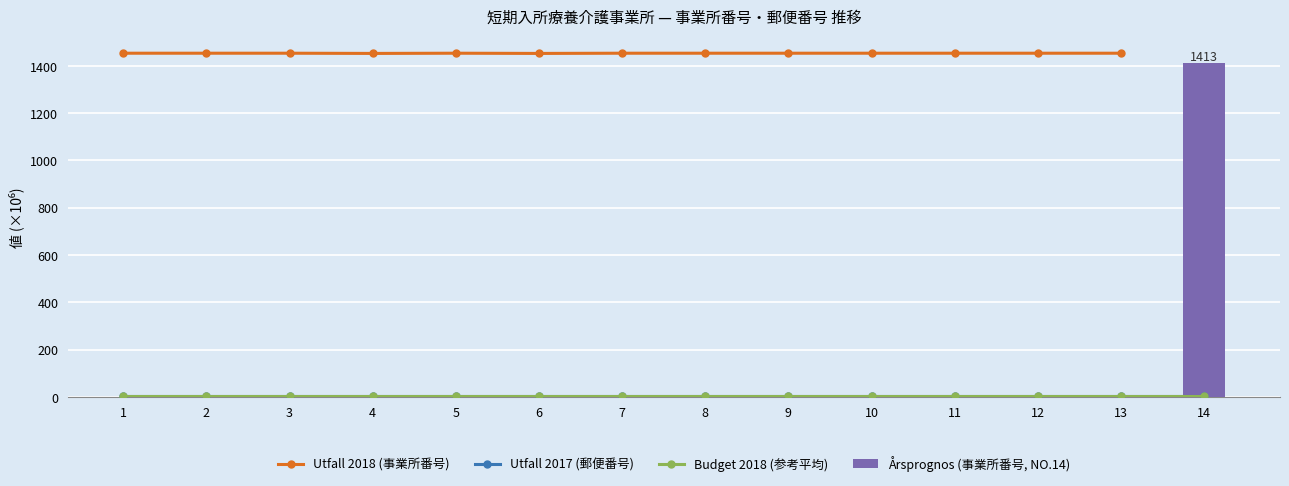

Are the bars horizontal?

No